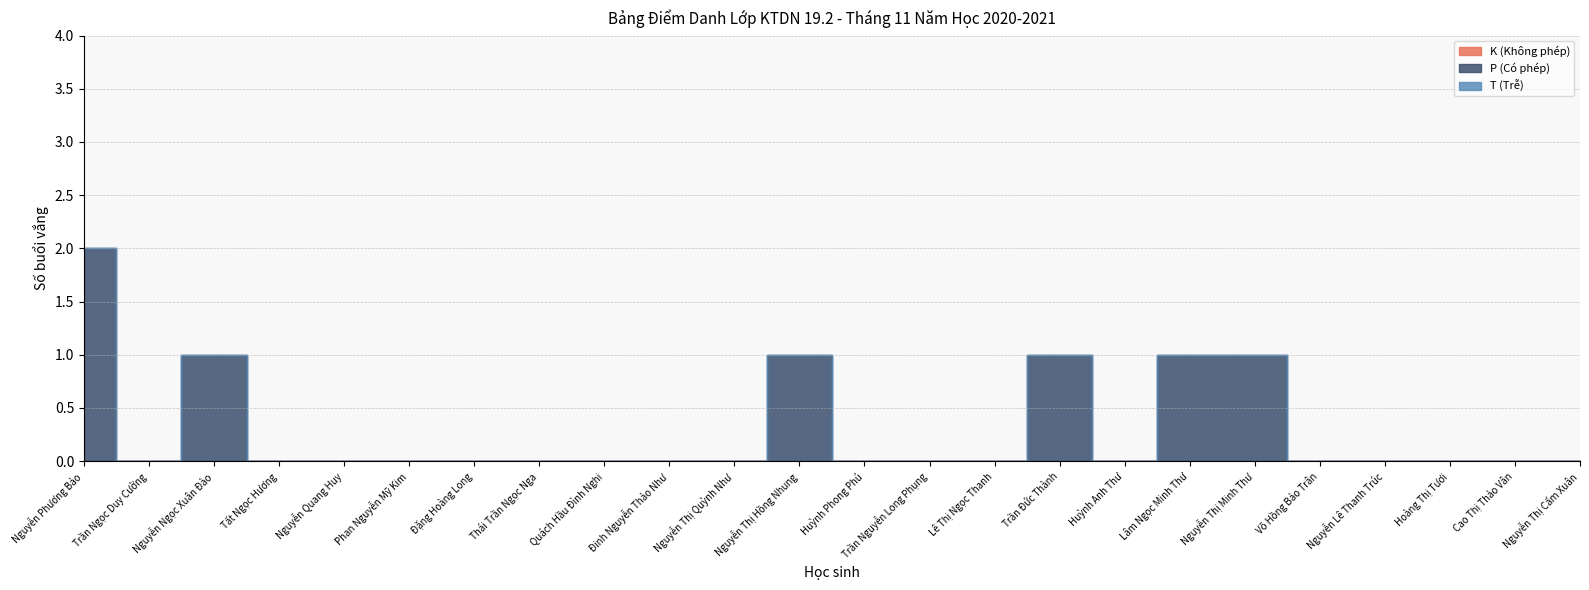

Which has a higher value, Nguyễn Thị Minh Thư or Tất Ngọc Hương?

Nguyễn Thị Minh Thư